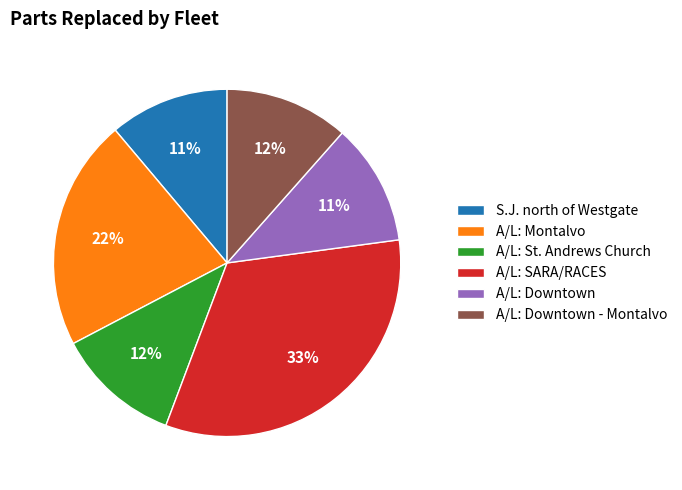

Is it true that A/L: SARA/RACES is 19% of the pie?

False